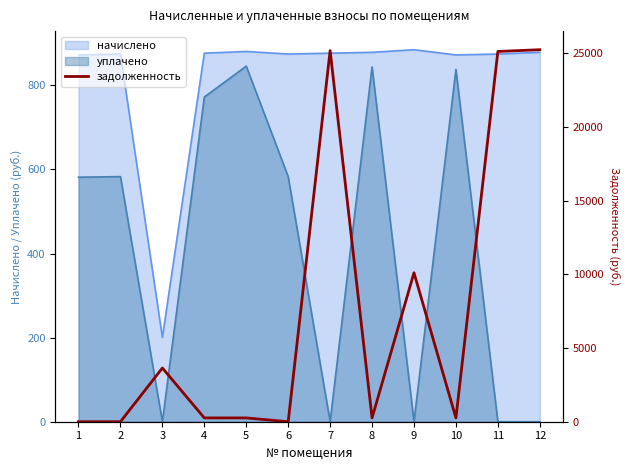

How many interior local peaks (higher than both neighbors) does the data have?

4